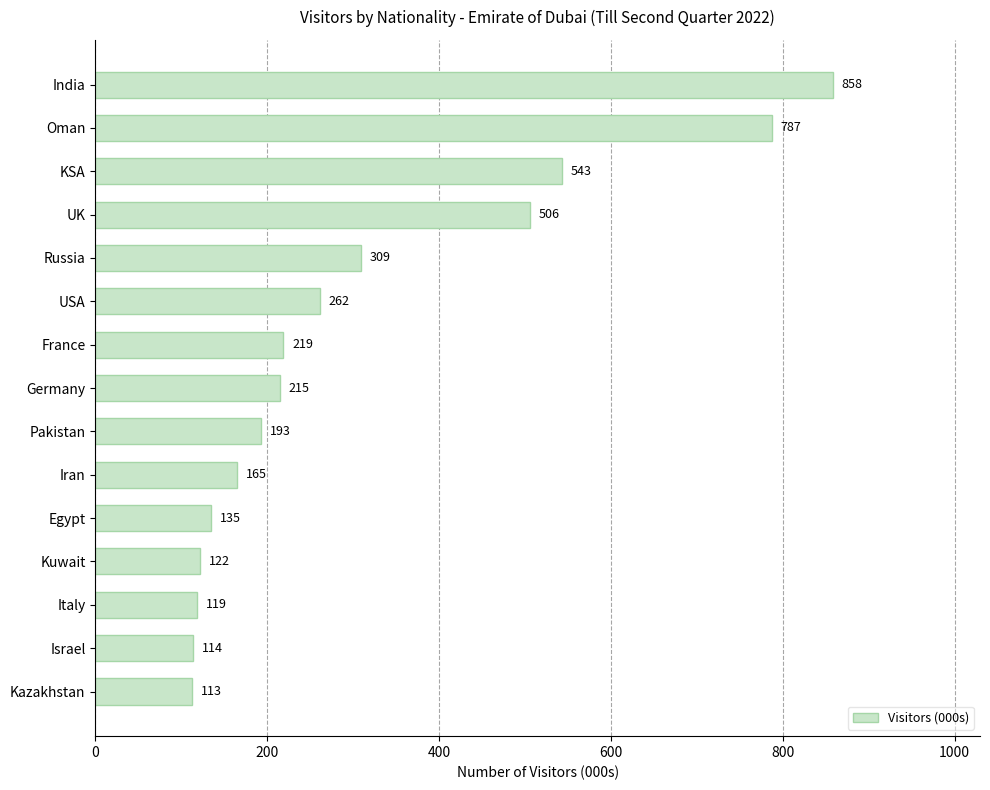

The value at UK is 506. True or false?

True